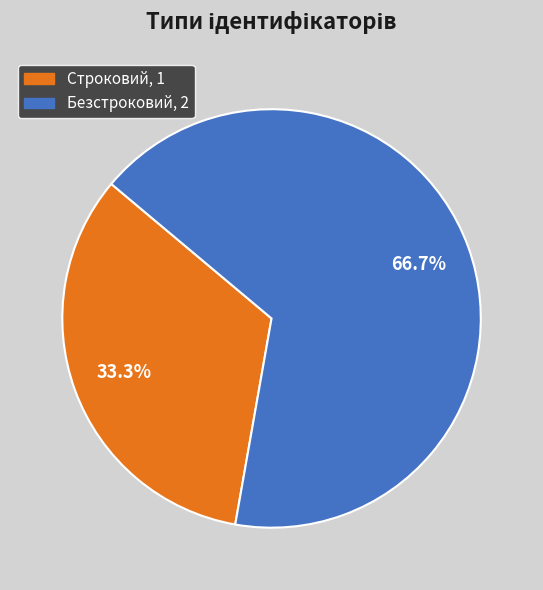

Which has a higher value, Строковий or Безстроковий?

Безстроковий